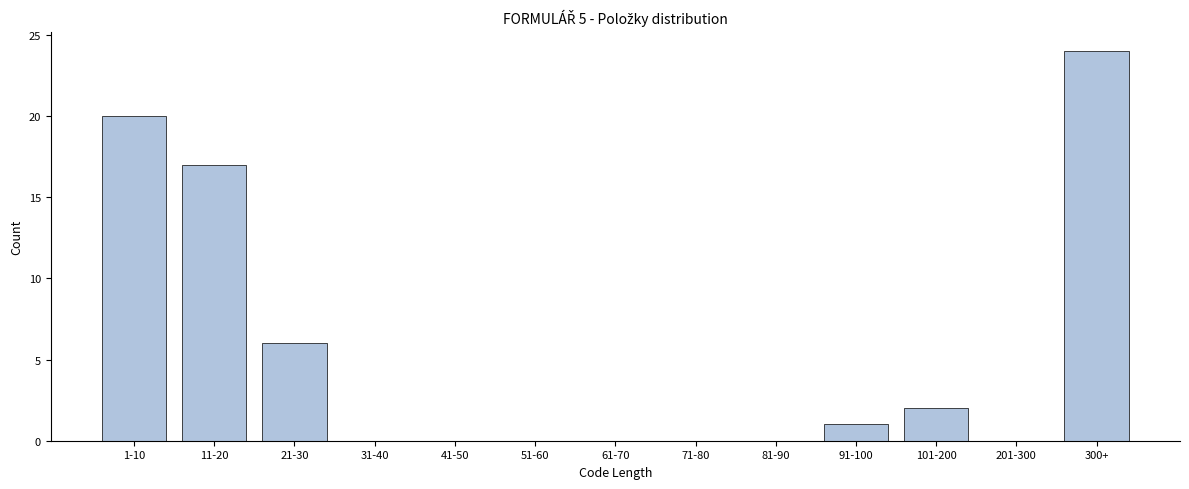

Reading left to right, what are all the values shown in this chart?

1-10=20	11-20=17	21-30=6	31-40=0	41-50=0	51-60=0	61-70=0	71-80=0	81-90=0	91-100=1	101-200=2	201-300=0	300+=24